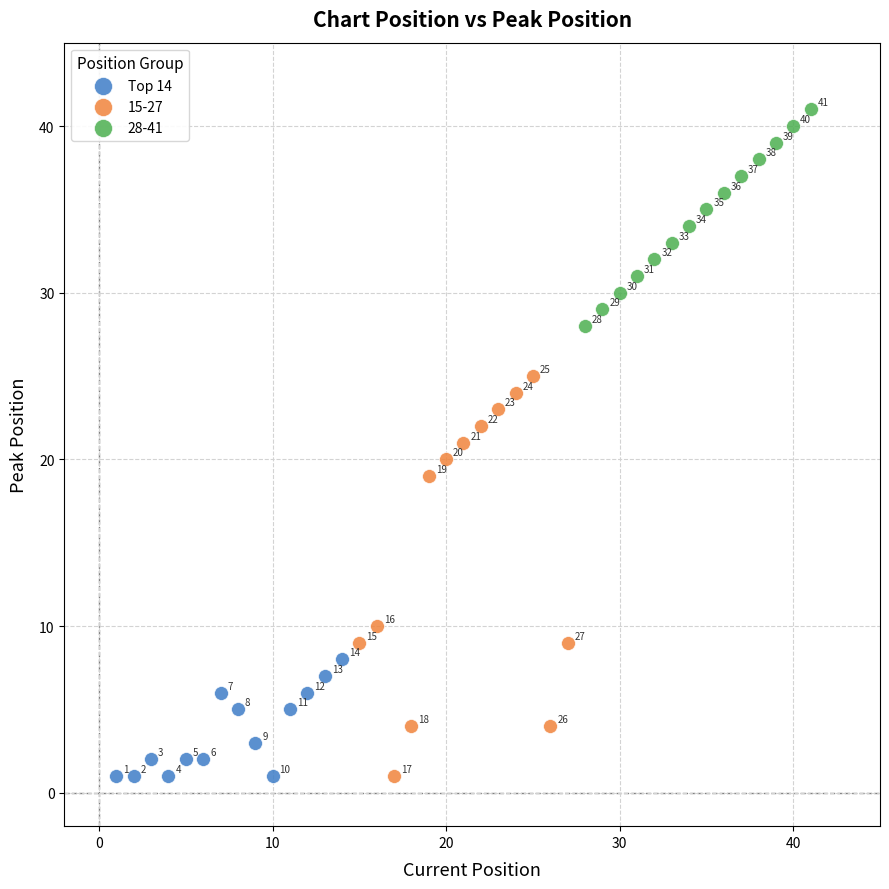

Which series reaches the maximum Y coordinate?

28-41